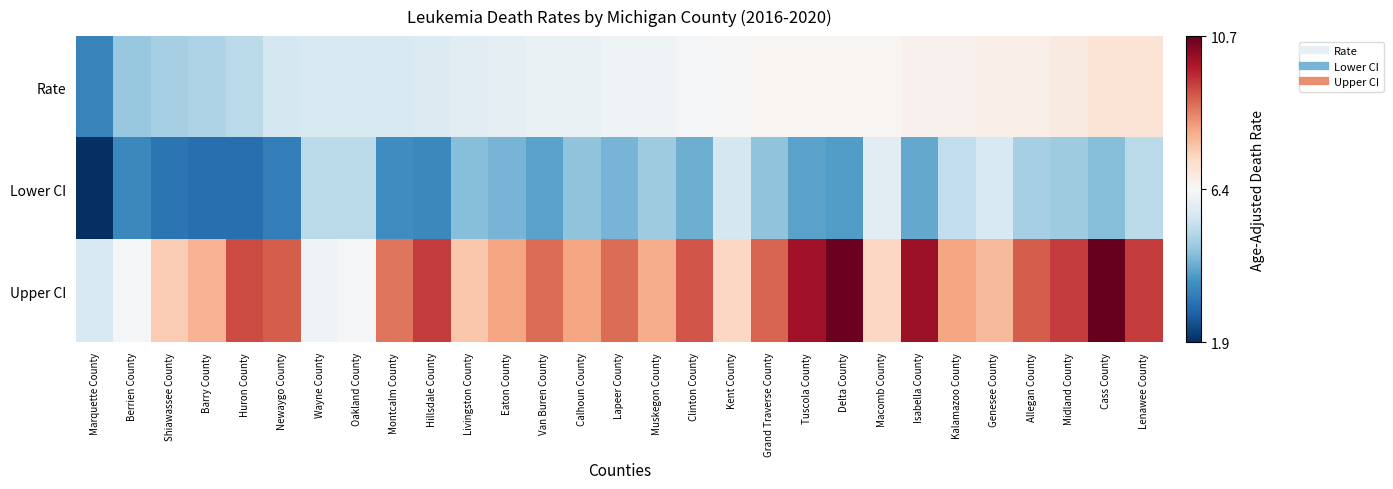

Which series has the widest spread of values?

Upper CI